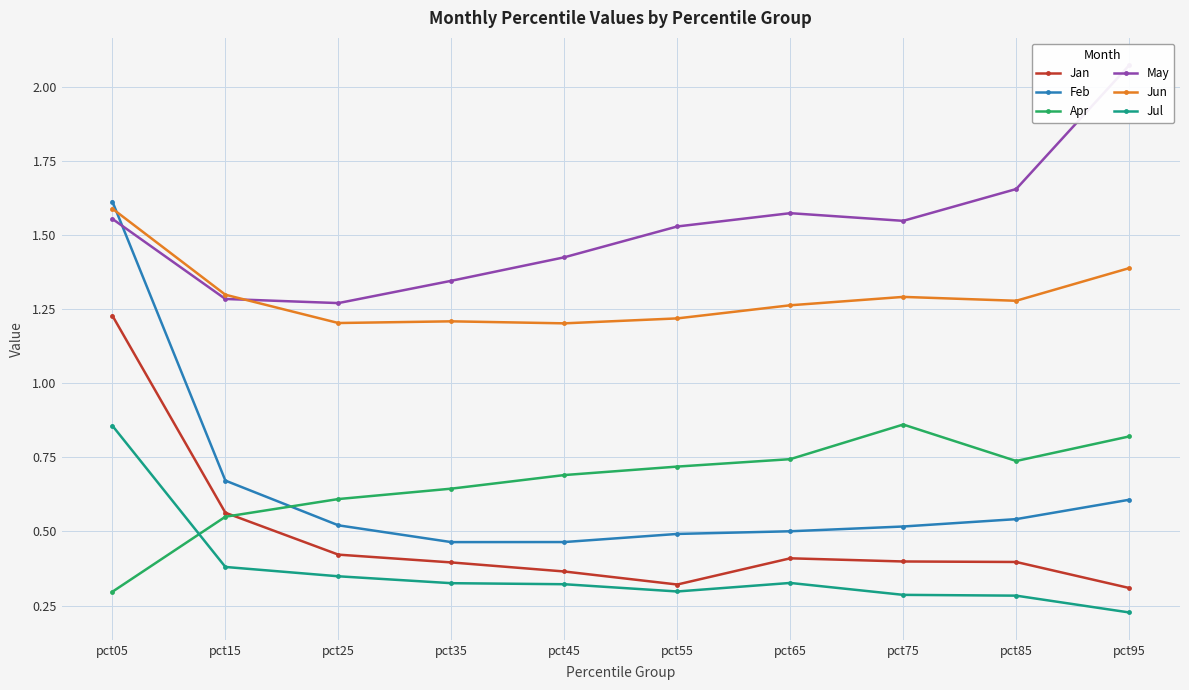

Reading left to right, what are all the values shown in this chart?

Jan: 1.2	0.6	0.4	0.4	0.4	0.3	0.4	0.4	0.4	0.3
Feb: 1.6	0.7	0.5	0.5	0.5	0.5	0.5	0.5	0.5	0.6
Apr: 0.3	0.5	0.6	0.6	0.7	0.7	0.7	0.9	0.7	0.8
May: 1.6	1.3	1.3	1.3	1.4	1.5	1.6	1.5	1.7	2.1
Jun: 1.6	1.3	1.2	1.2	1.2	1.2	1.3	1.3	1.3	1.4
Jul: 0.9	0.4	0.3	0.3	0.3	0.3	0.3	0.3	0.3	0.2